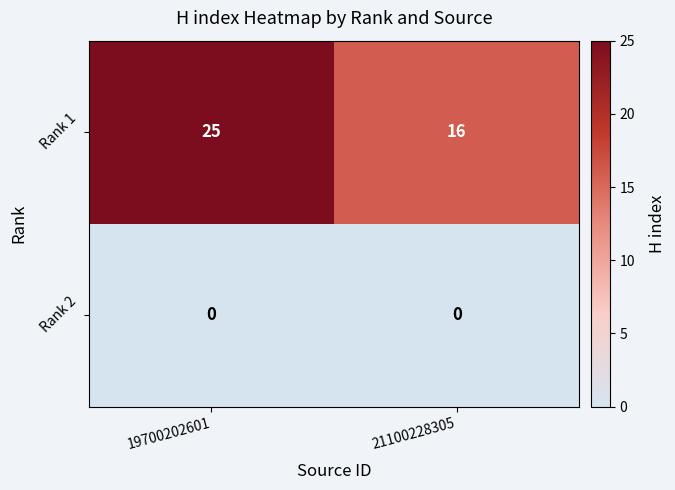

Rank the series by their maximum value, from lowest to highest.

Rank 2, Rank 1